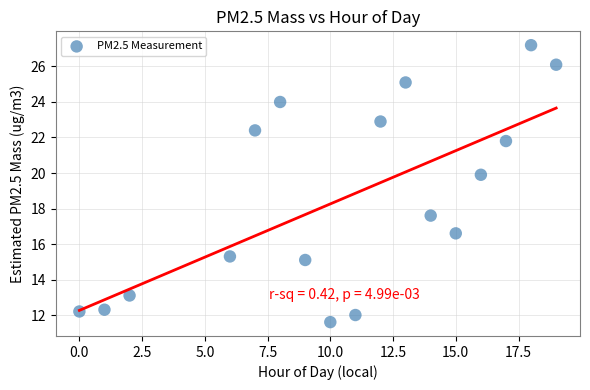

What is the range of X values (max minus min)?

19.0